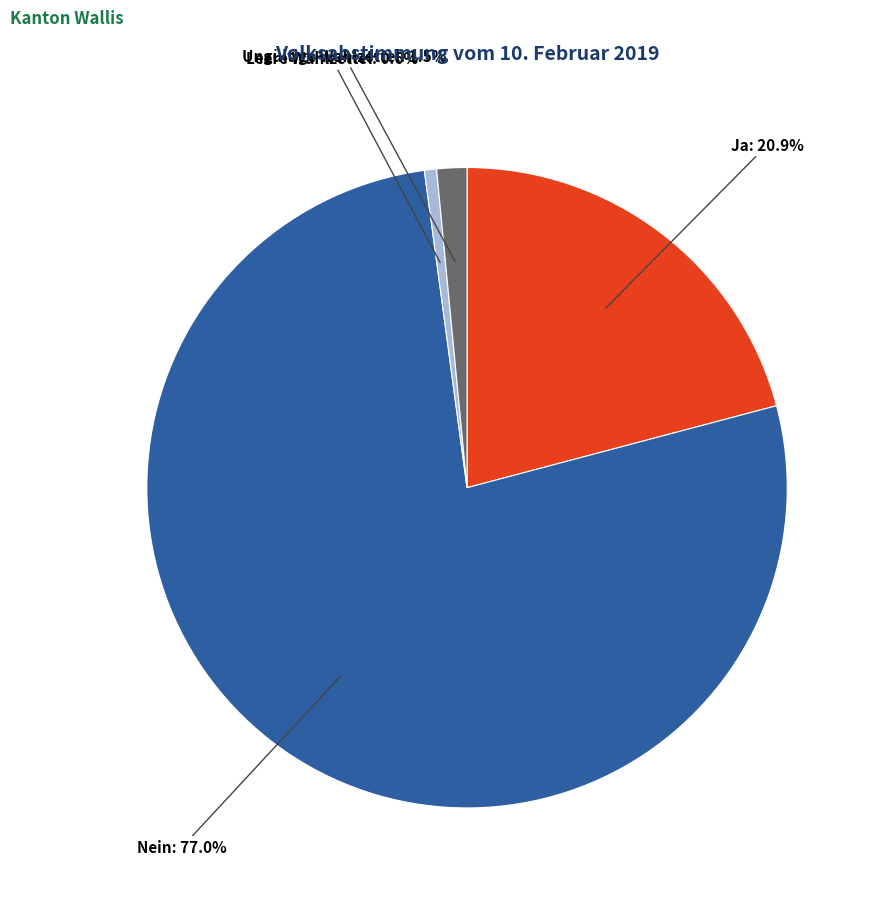

How much of the chart is everything except Leere Wahlzettel?

99.4%